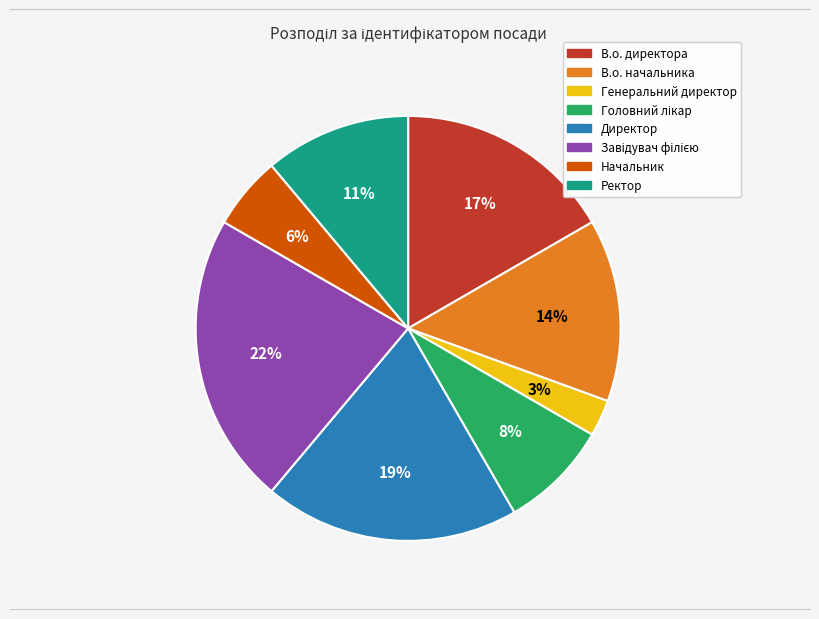

To the nearest percent, what portion does Ректор represent?

11%